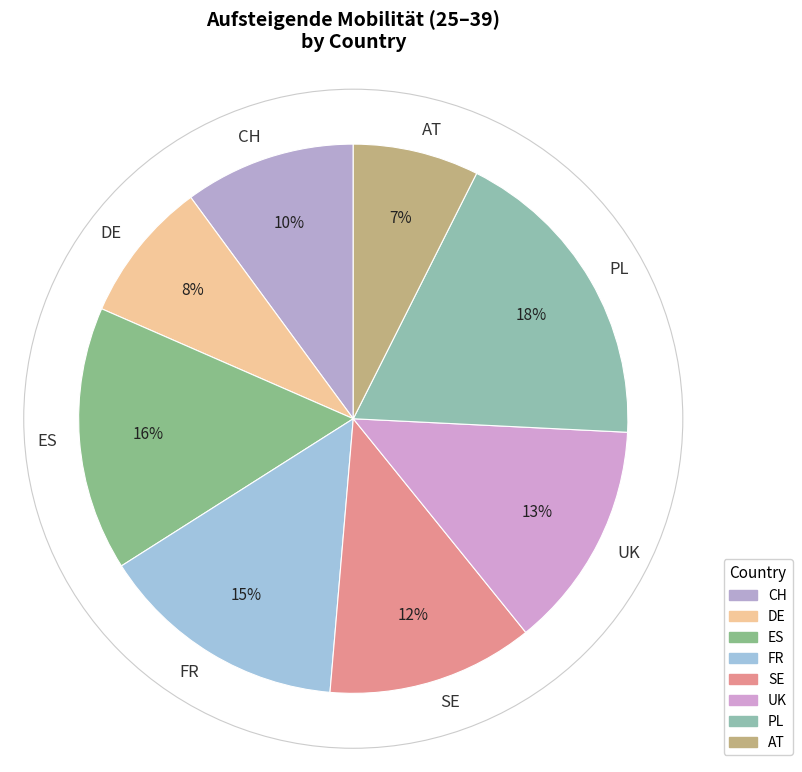

Between PL and ES, which is larger?

PL